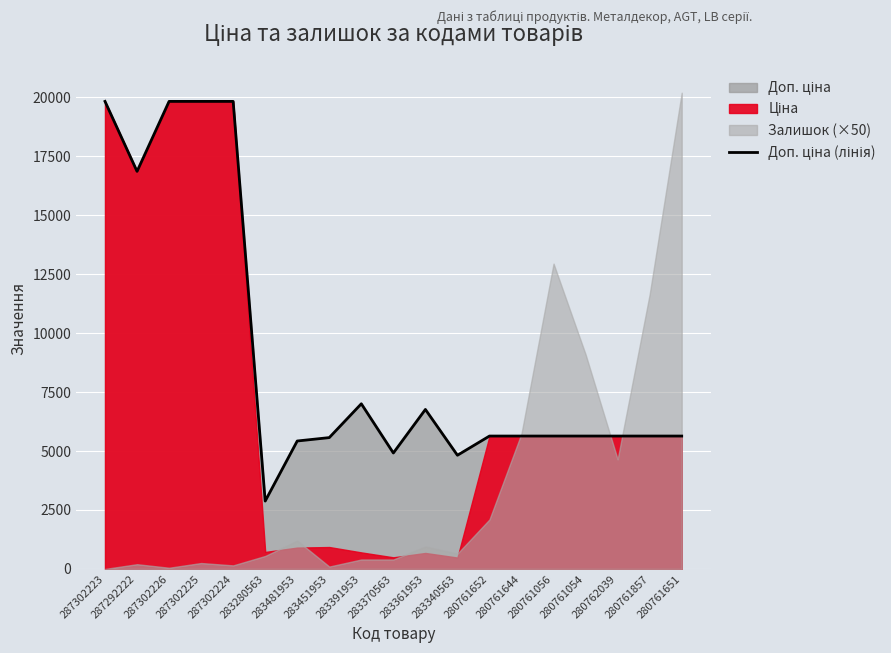

What is the value of the 7th point from the left?

5425.9